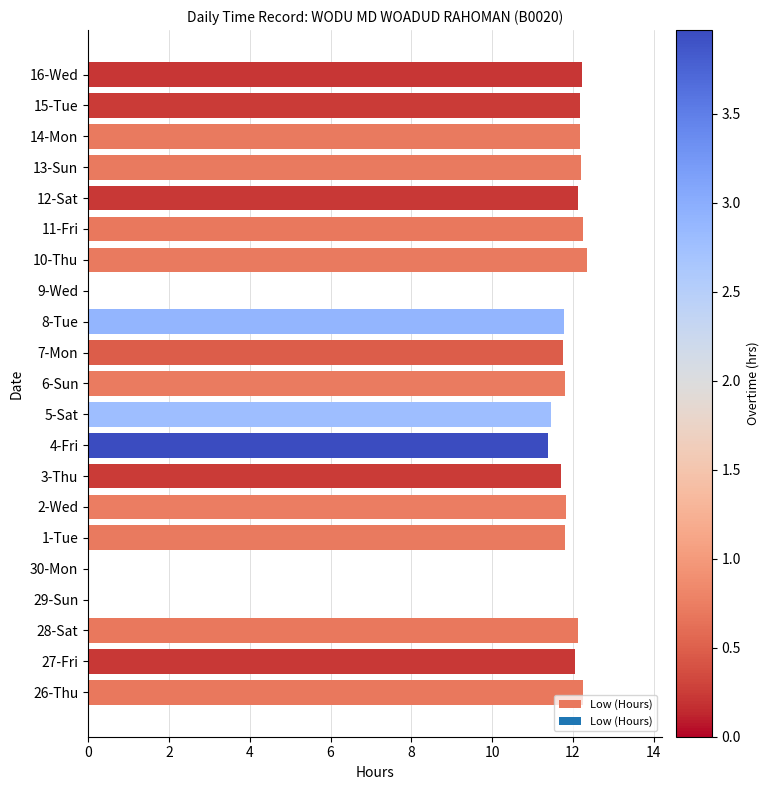

True or false: the data shows 12.1 at 12-Sat.

True